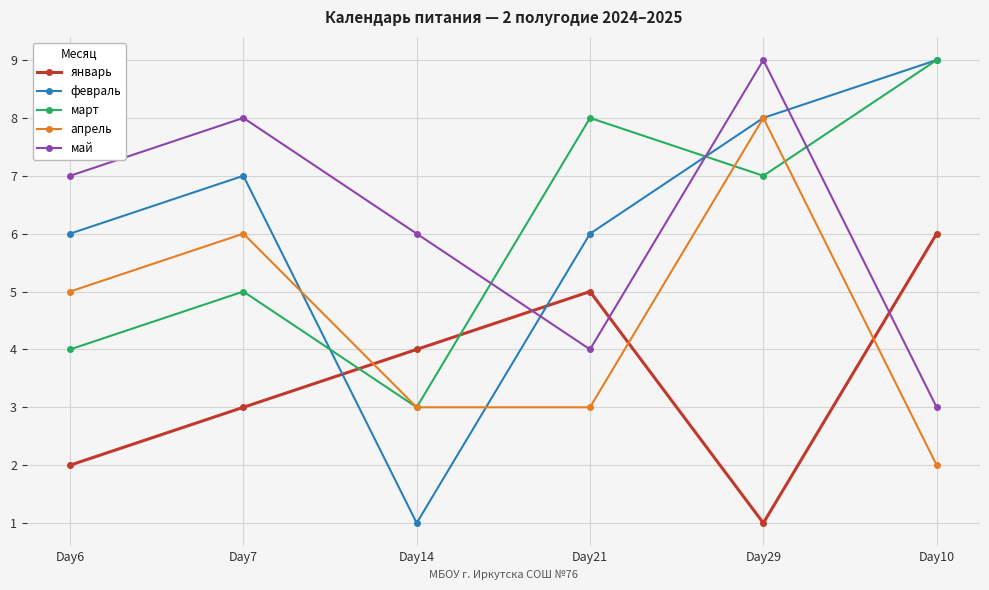

Between which two adjacent categories do февраль and май first intersect?

Day14 and Day21